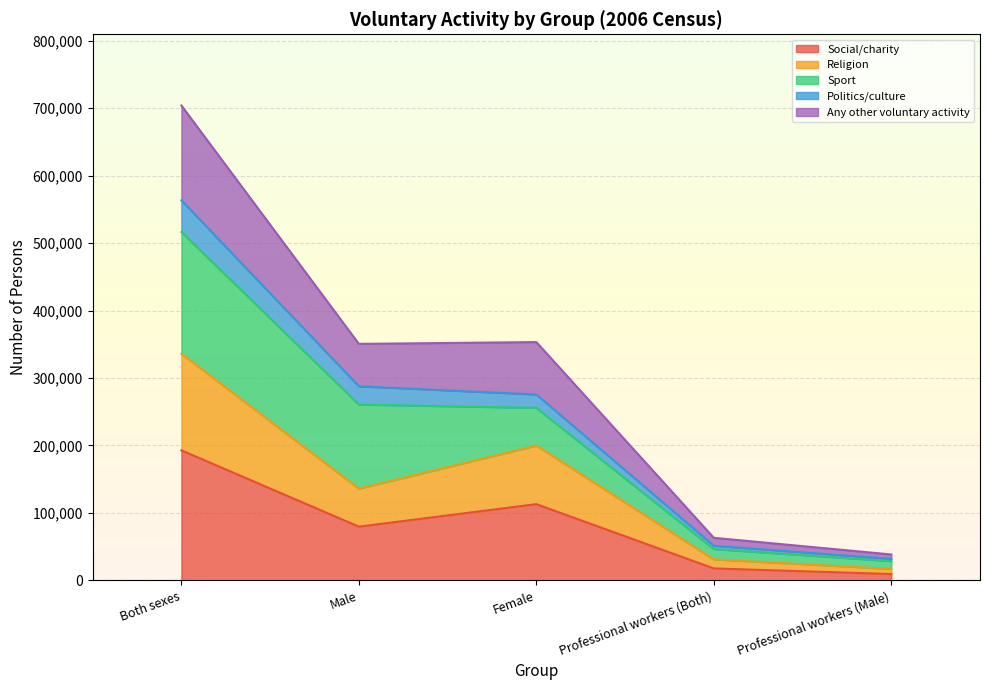

At which category is the sum across all series the highest?

Both sexes